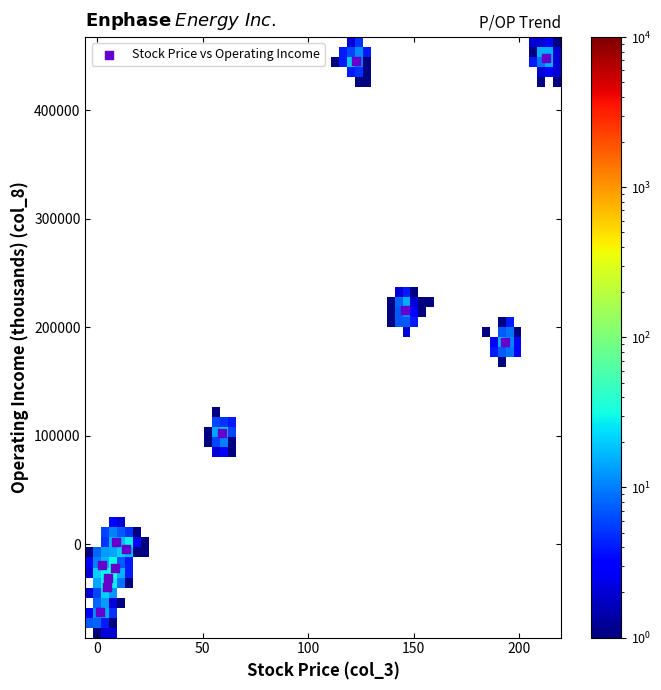

What Y value in the scatter plot is closest to 192780?

186439